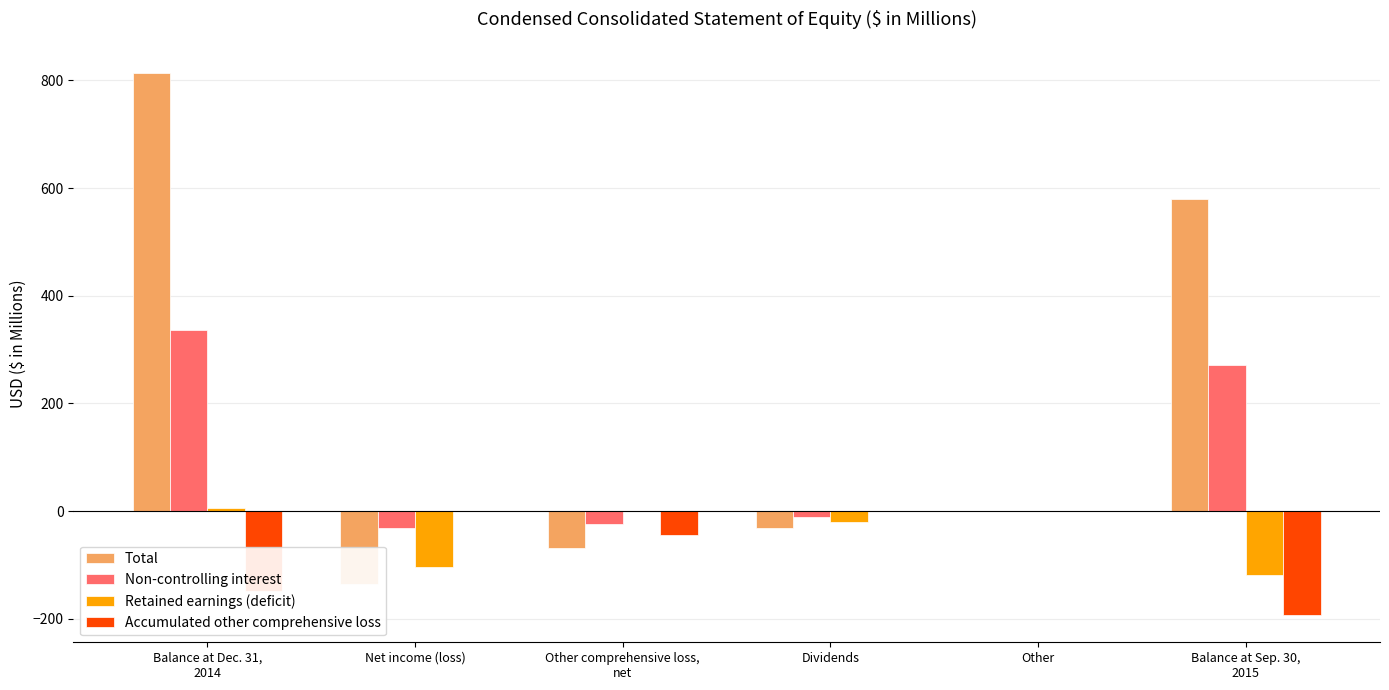

Where does the Retained earnings (deficit) series first go above 0?

Balance at Dec. 31,
2014